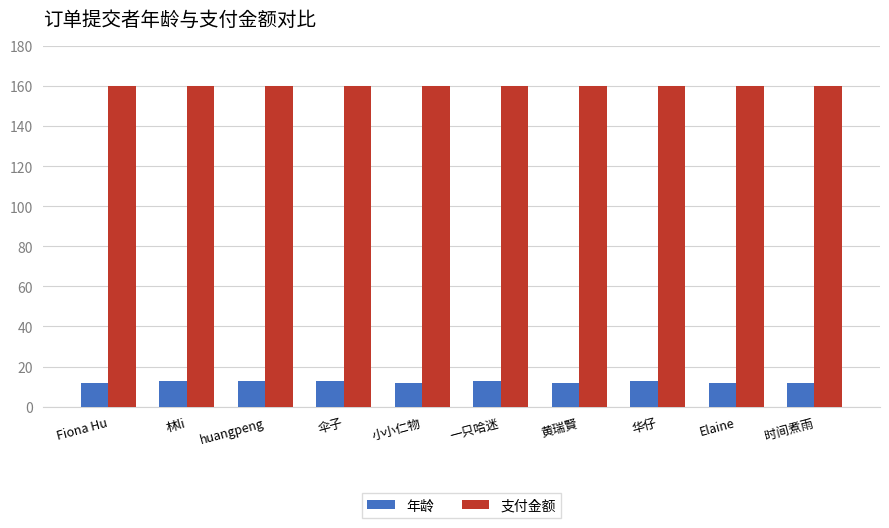

What is the maximum value shown in the chart?

160